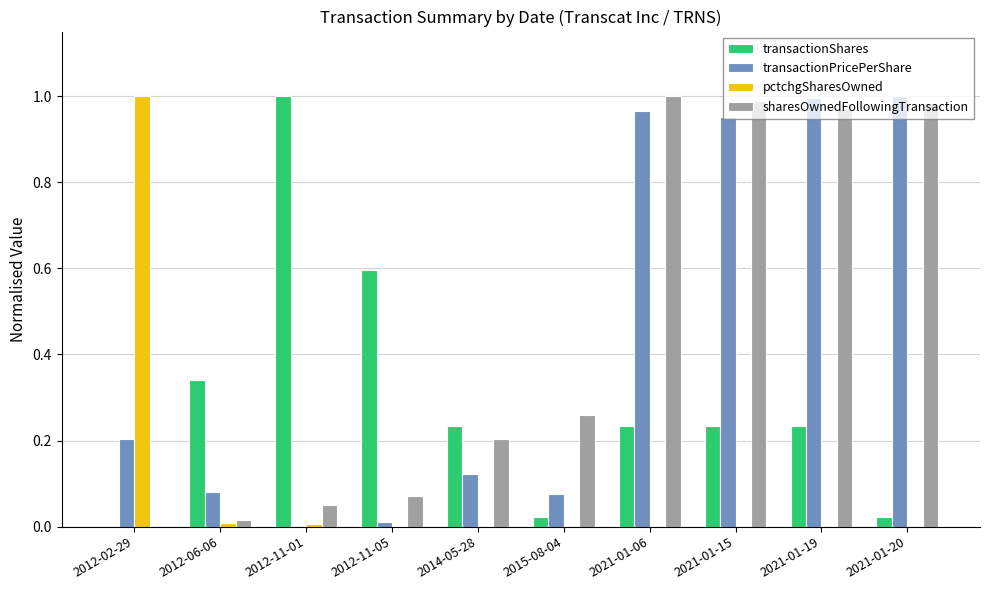

What is the sum of all transactionShares values?

2.9